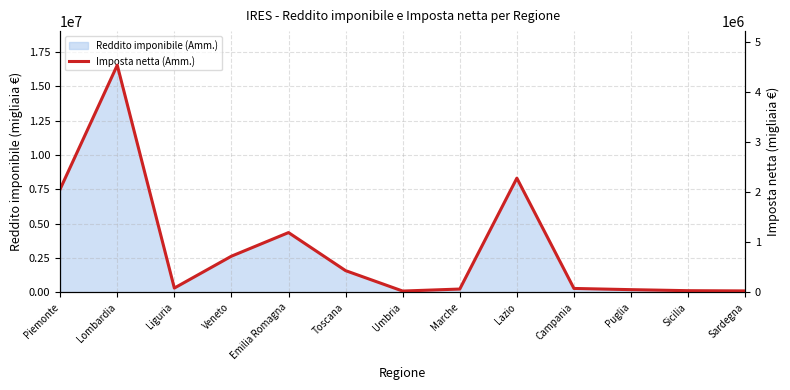

At which category does the chart reach its peak across all series?

Lombardia